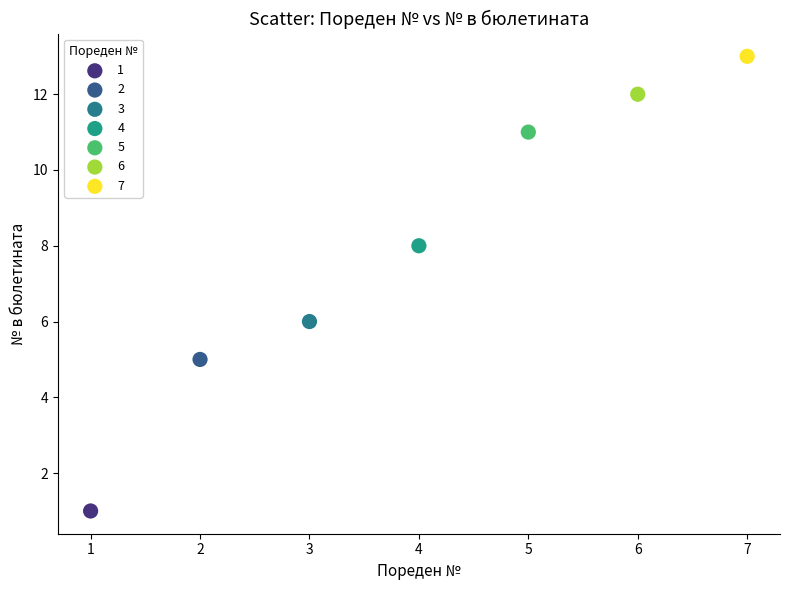

Which series reaches the maximum Y coordinate?

7